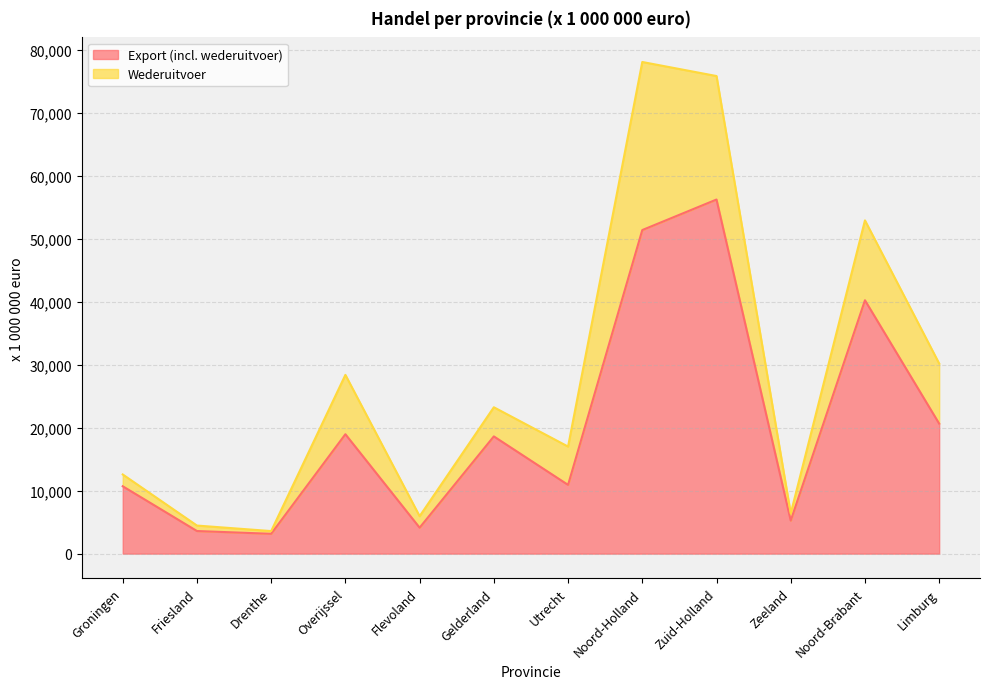

Which category has the lowest value across all series?

Drenthe